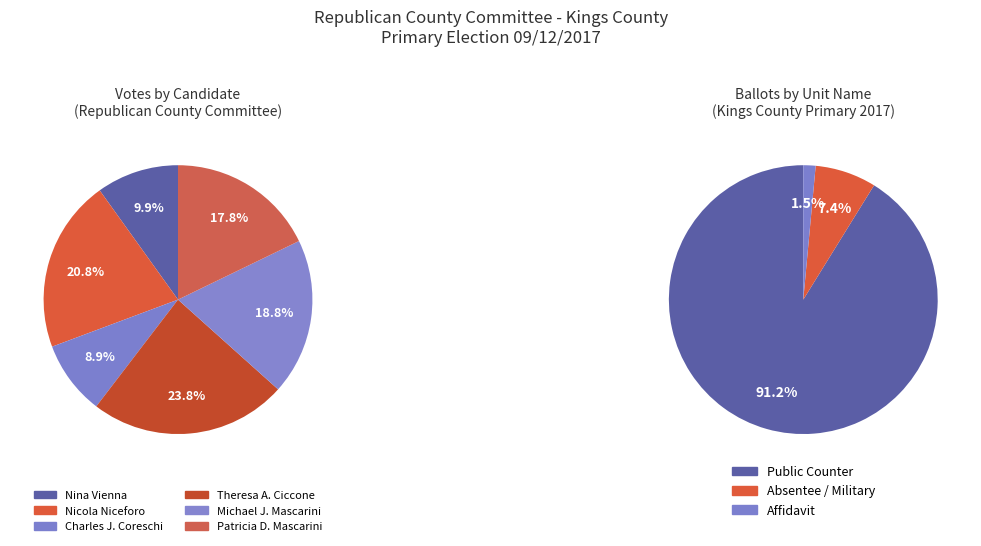

How many segments does this pie chart have?

6